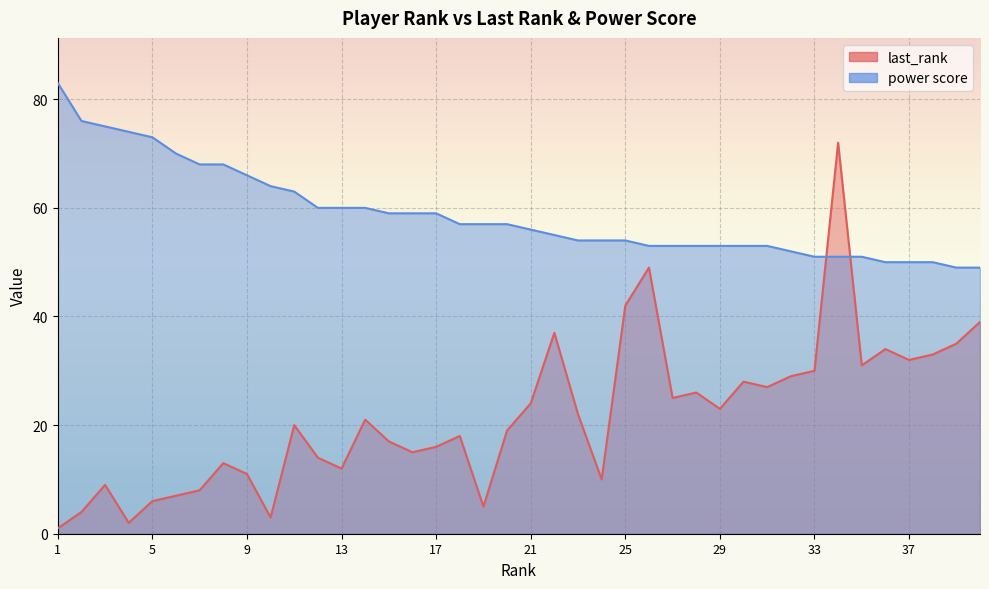

Rank the series by their average value, from highest to lowest.

power score, last_rank